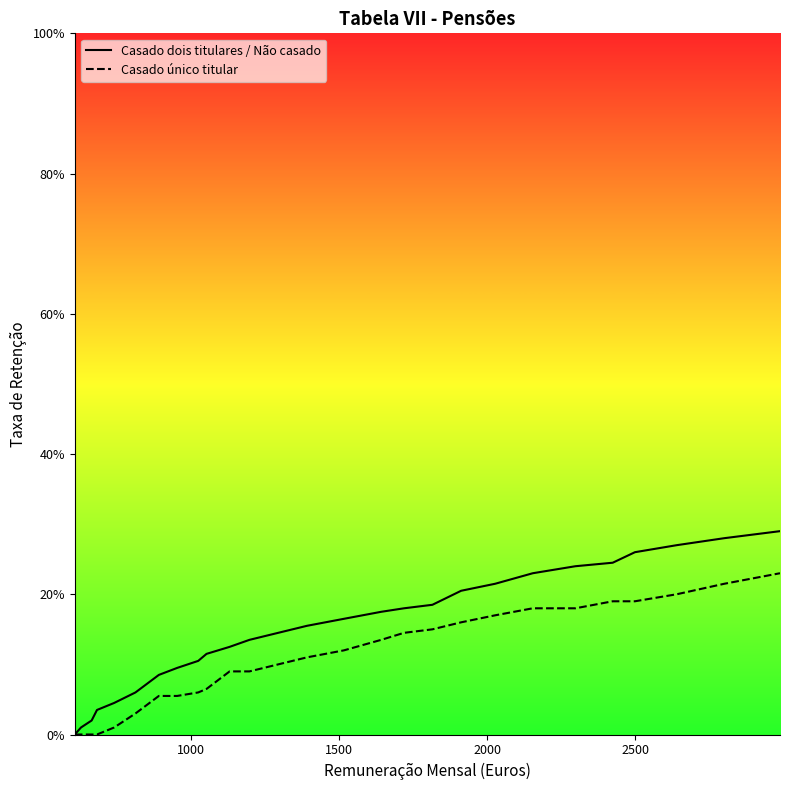

True or false: Casado dois titulares / Não casado and Casado único titular intersect in this chart.

False